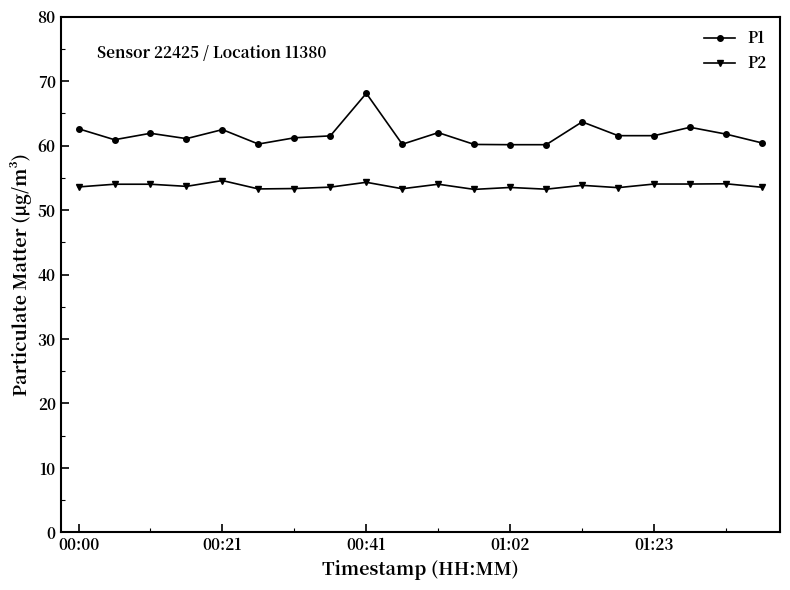

Does the chart display data point markers on the line(s)?

Yes